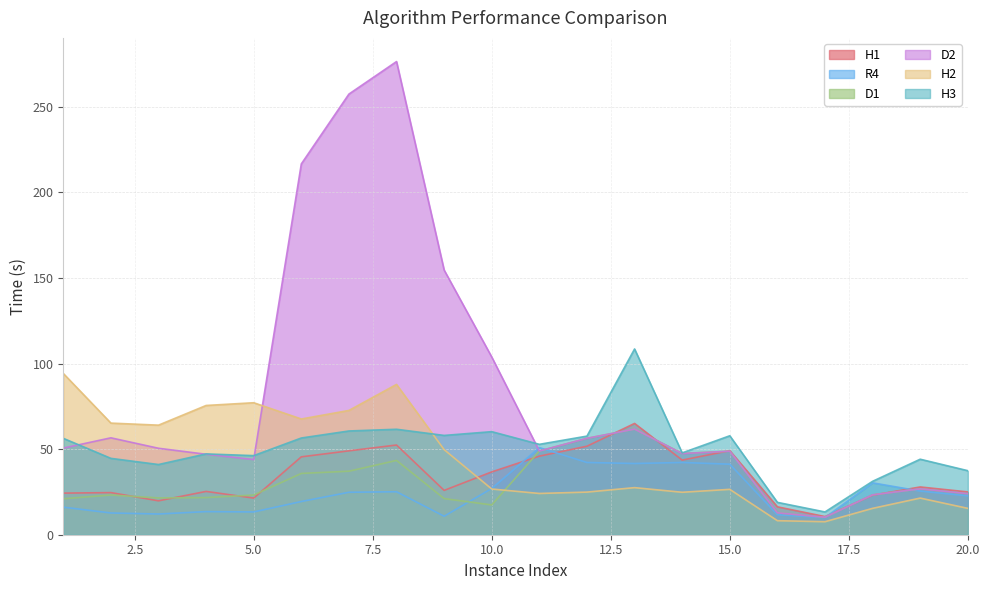

What is the value of the D1 point at the 6th from the left?

35.8